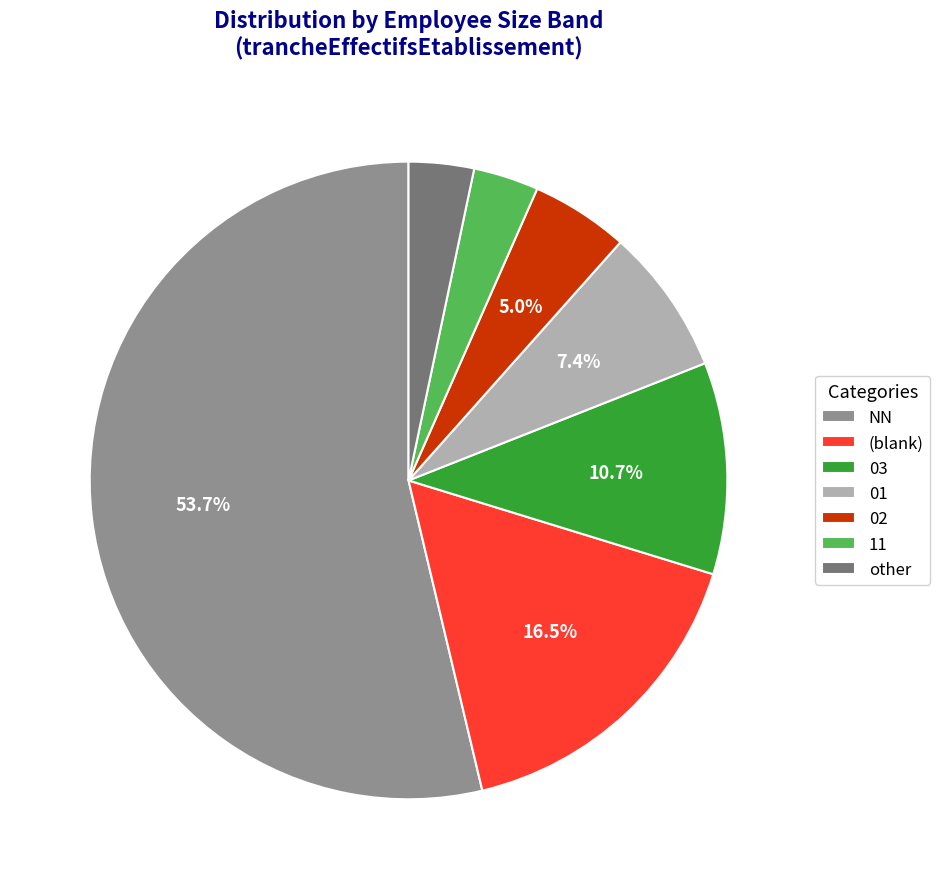

What is the majority slice?

NN